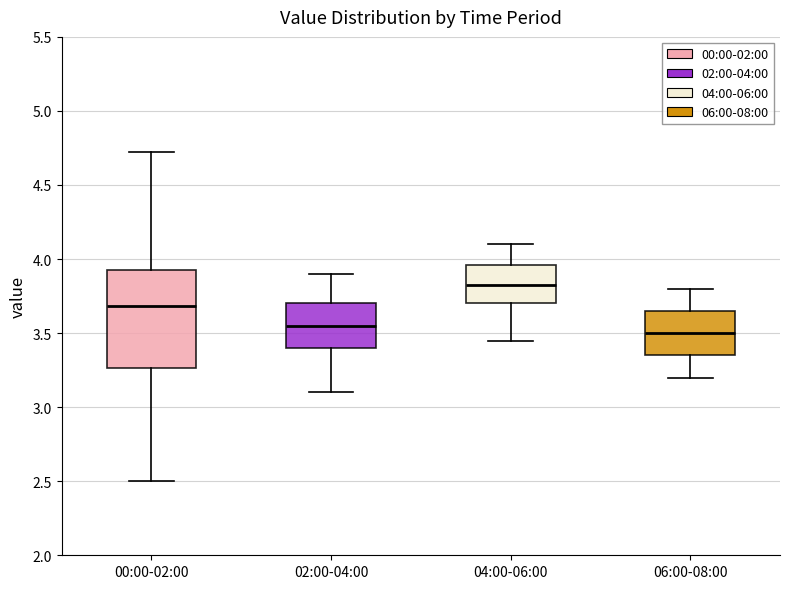

Comparing the boxes themselves (not the whiskers), which one is the tallest?

00:00-02:00